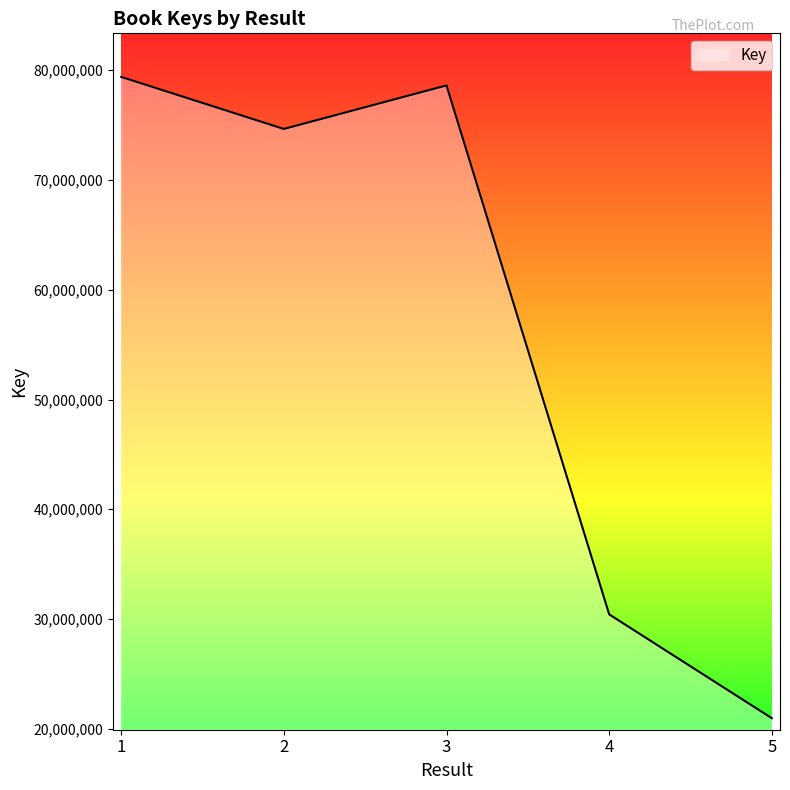

What is the sum of the values at 1 and 3?

158011902